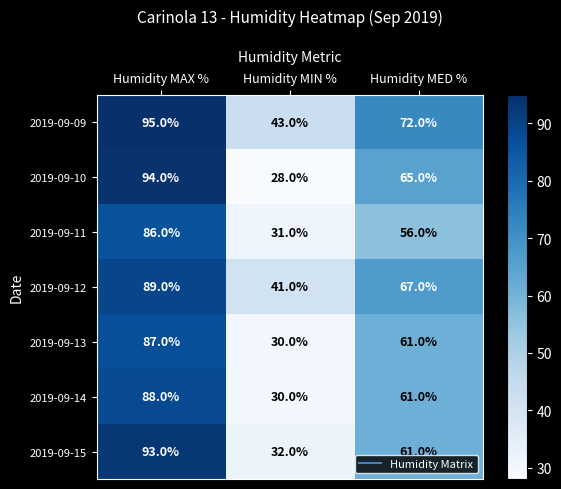

Which series has the widest spread of values?

2019-09-10